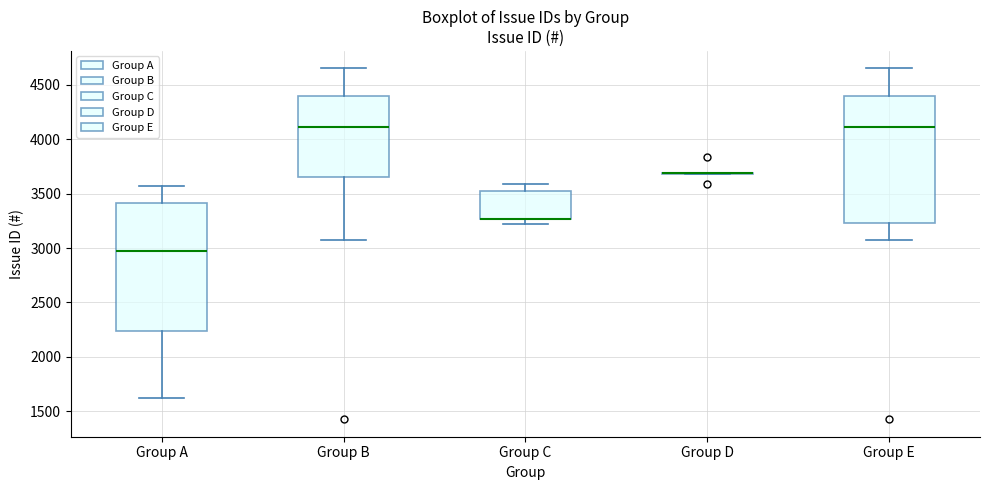

Reading left to right, transcribe this box plot: for each box, give where its median line is, the range the box spans, and where its two whiskers end, as read against the y-axis. The values are not printed on the chart, so give them approximately, as read against the axis.

Group A: median 2950, box 2250 to 3400, whiskers 1600 to 3550
Group B: median 4100, box 3650 to 4400, whiskers 3100 to 4650
Group C: median 3250 (drawn on the box's lower edge), box 3250 to 3550, whiskers 3200 to 3600
Group D: box collapsed to a line at 3700, whiskers 3700 to 3700
Group E: median 4100, box 3250 to 4400, whiskers 3100 to 4650